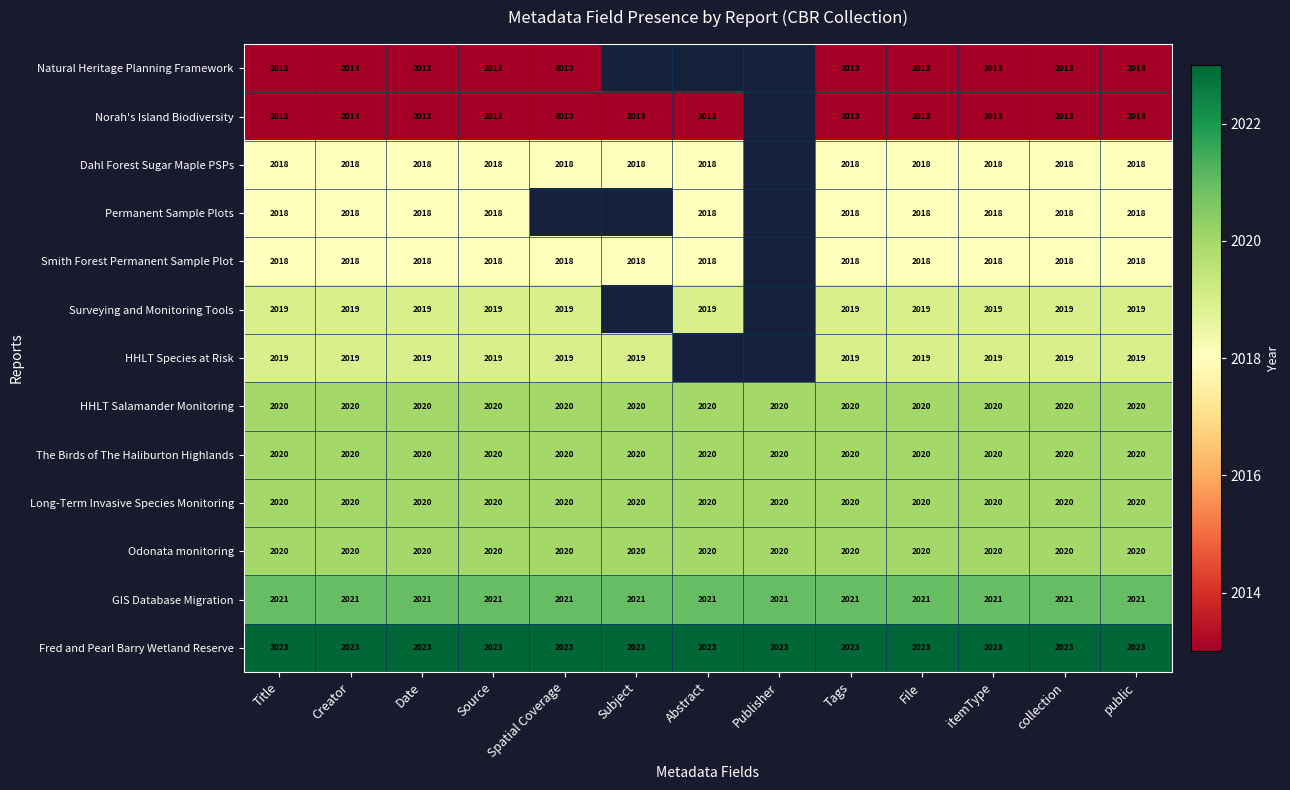

Read the Odonata monitoring value at File.

2020